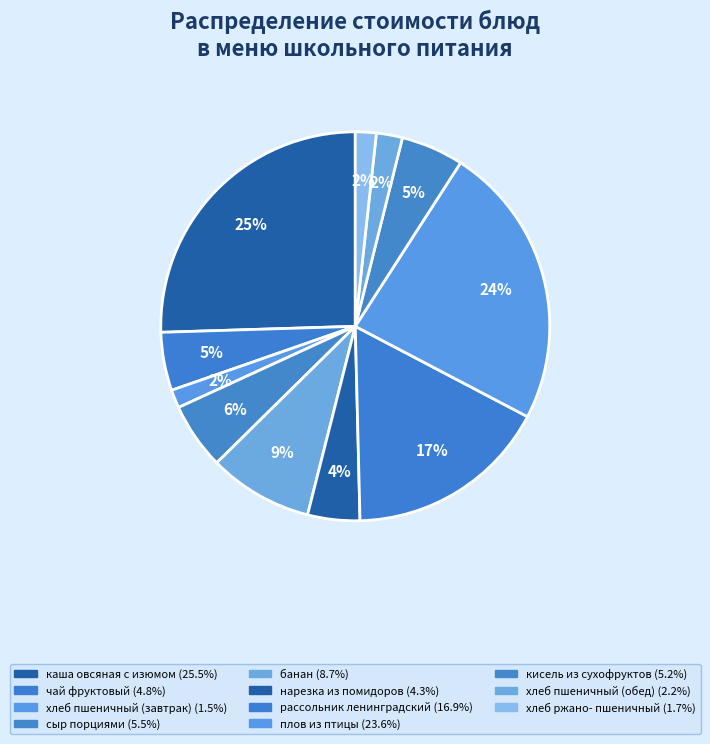

Which slice is the largest?

каша овсяная
с изюмом